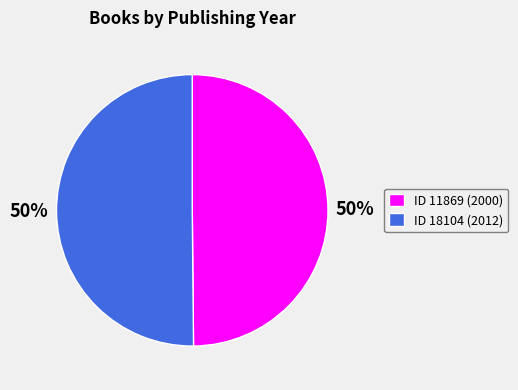

The ID 11869 (2000) slice represents 50% of the pie. True or false?

True